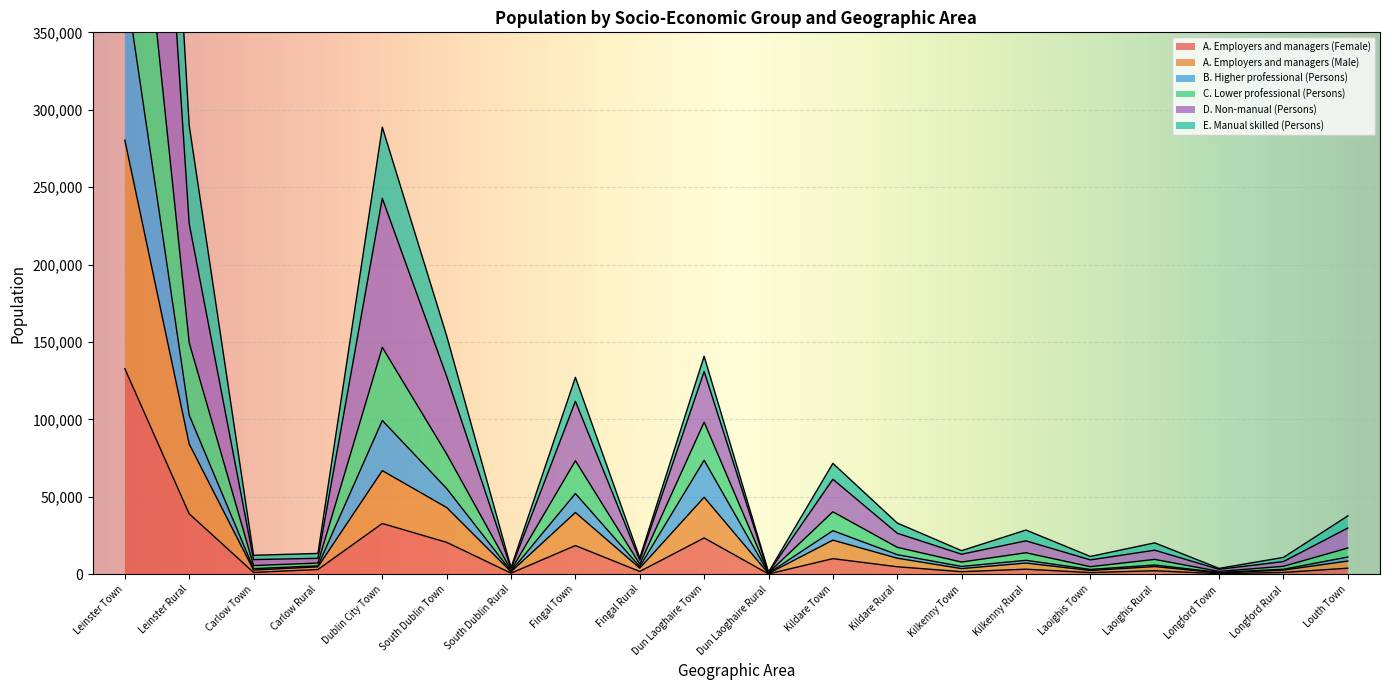

At which label is A. Employers and managers (Female) closest to 66544?

Leinster Rural